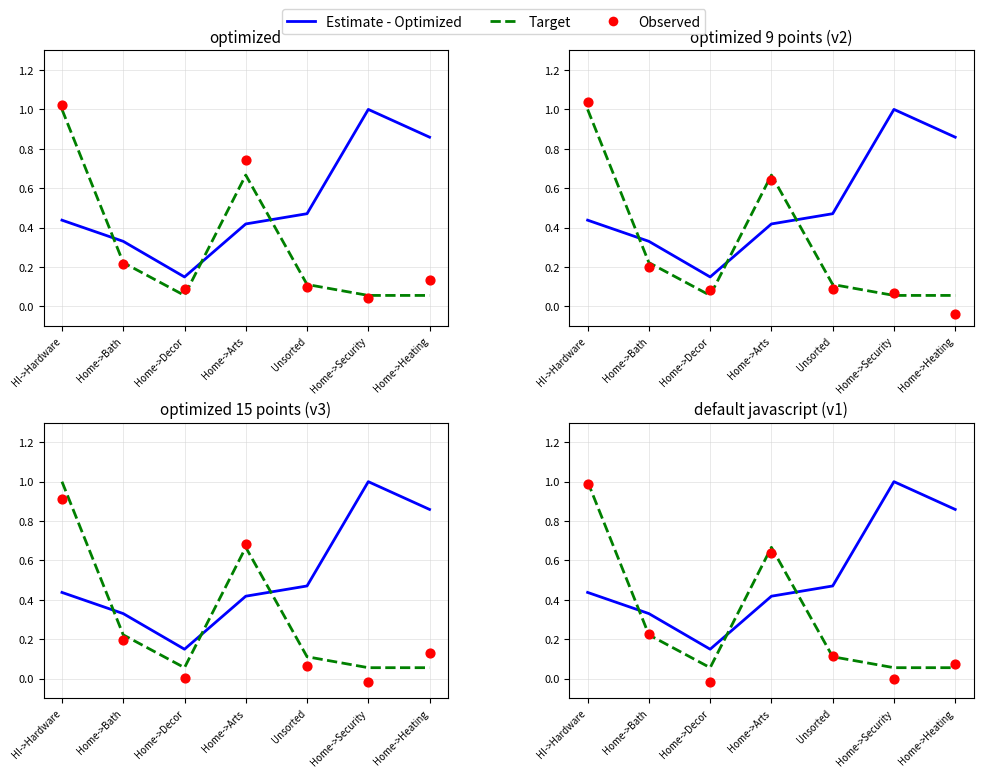

What are all the series names shown in the legend?

Estimate - Optimized, Target, Observed